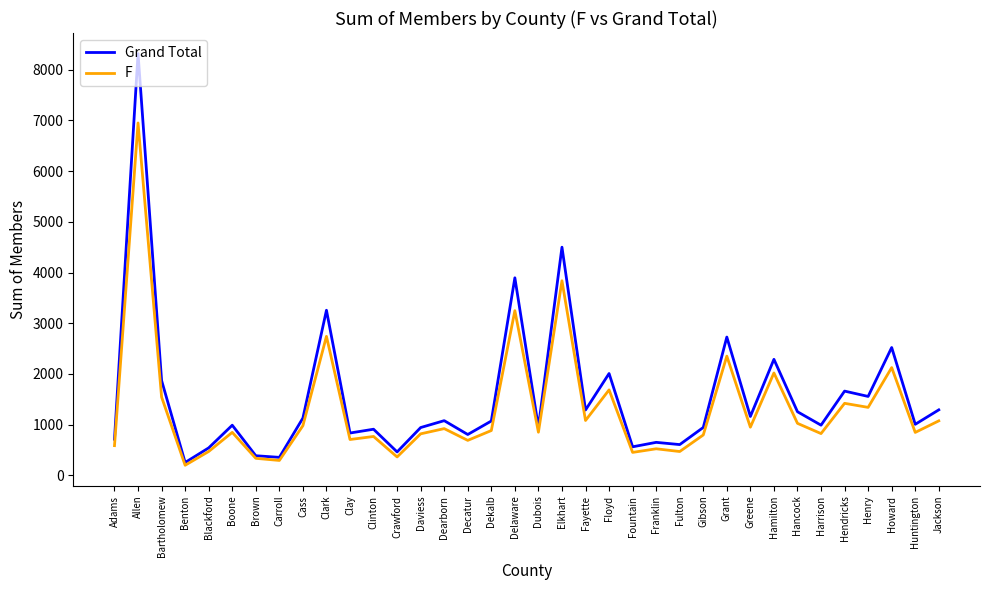

In F, how many points are lower than both neighbors (excluding endpoints)?

13